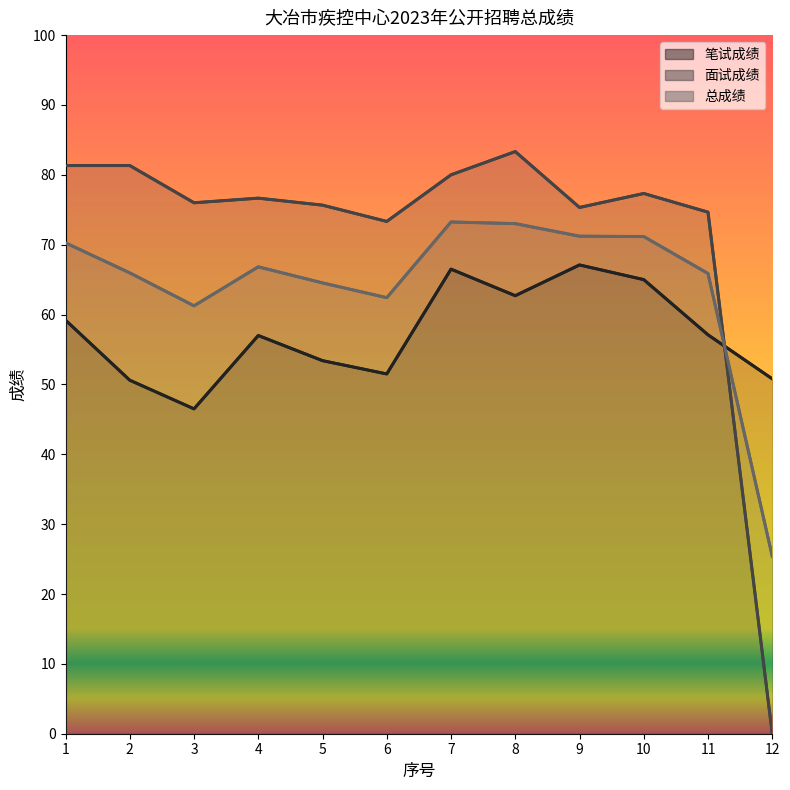

Which series ends up on top after the final intersection of 总成绩 and 笔试成绩?

笔试成绩